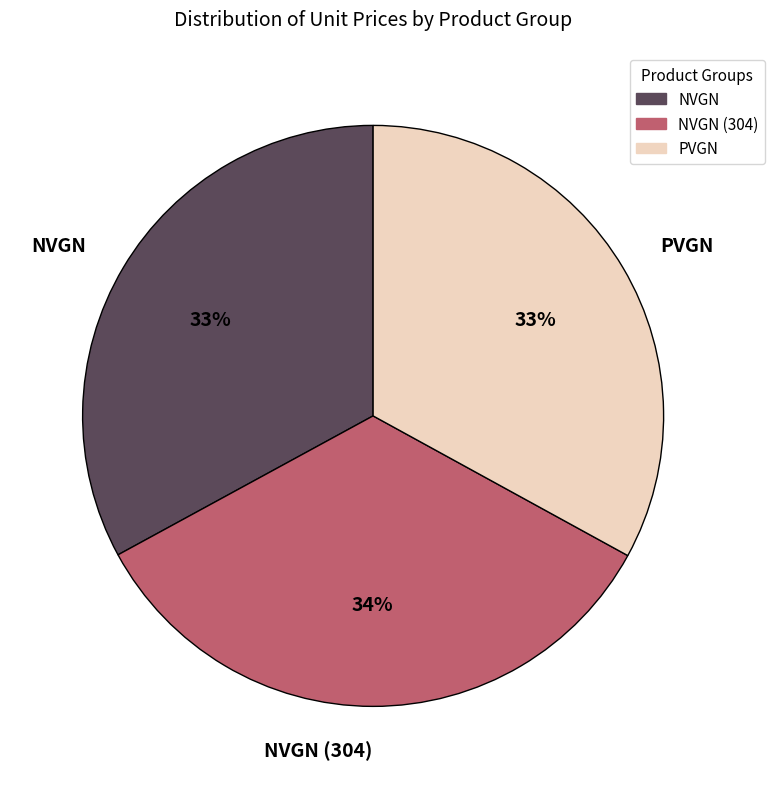

Is there a majority slice in this chart?

No